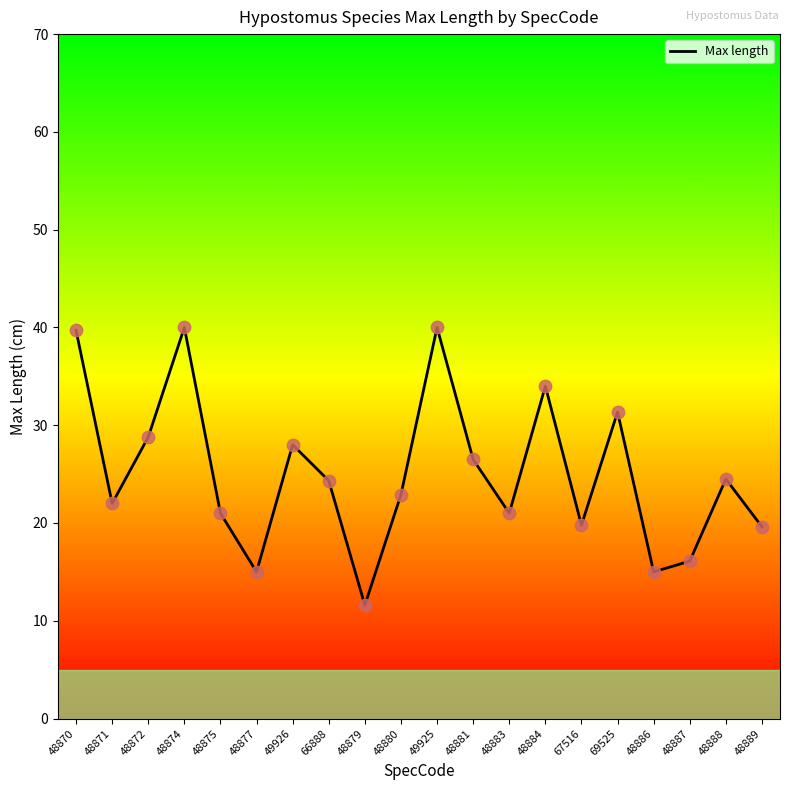

What is the ratio of the value at 48874 to the value at 67516?

2.0